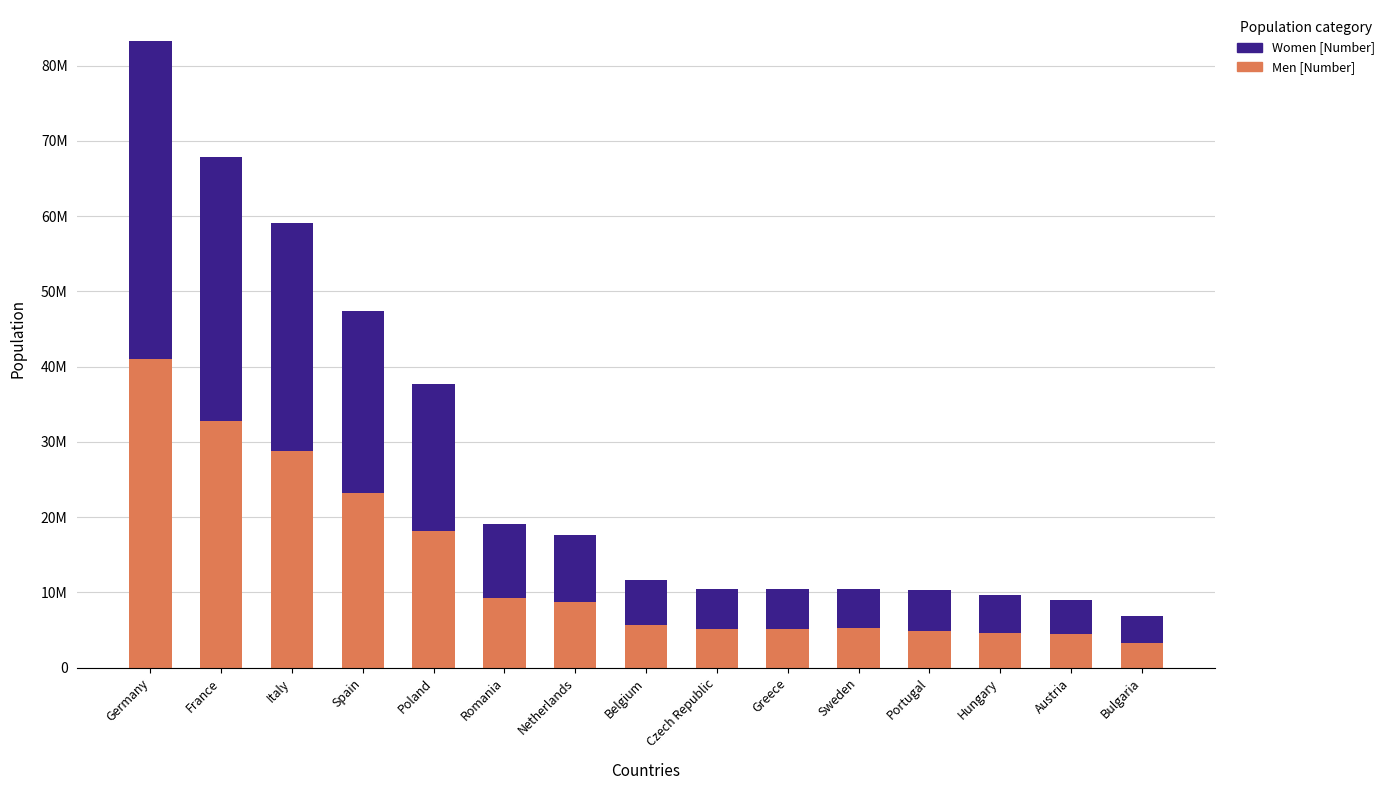

What is the label of the 13th bar from the left?

Hungary